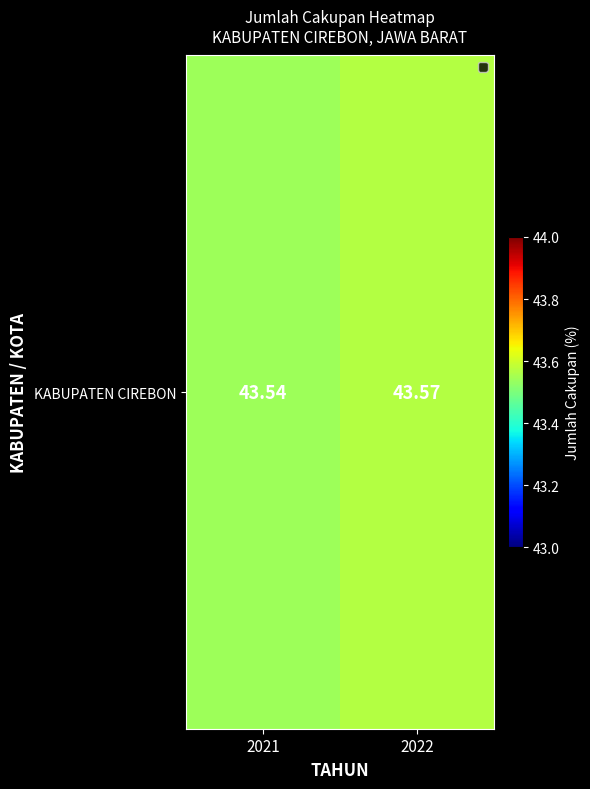

Where is the data nearest to the value 43?

2021